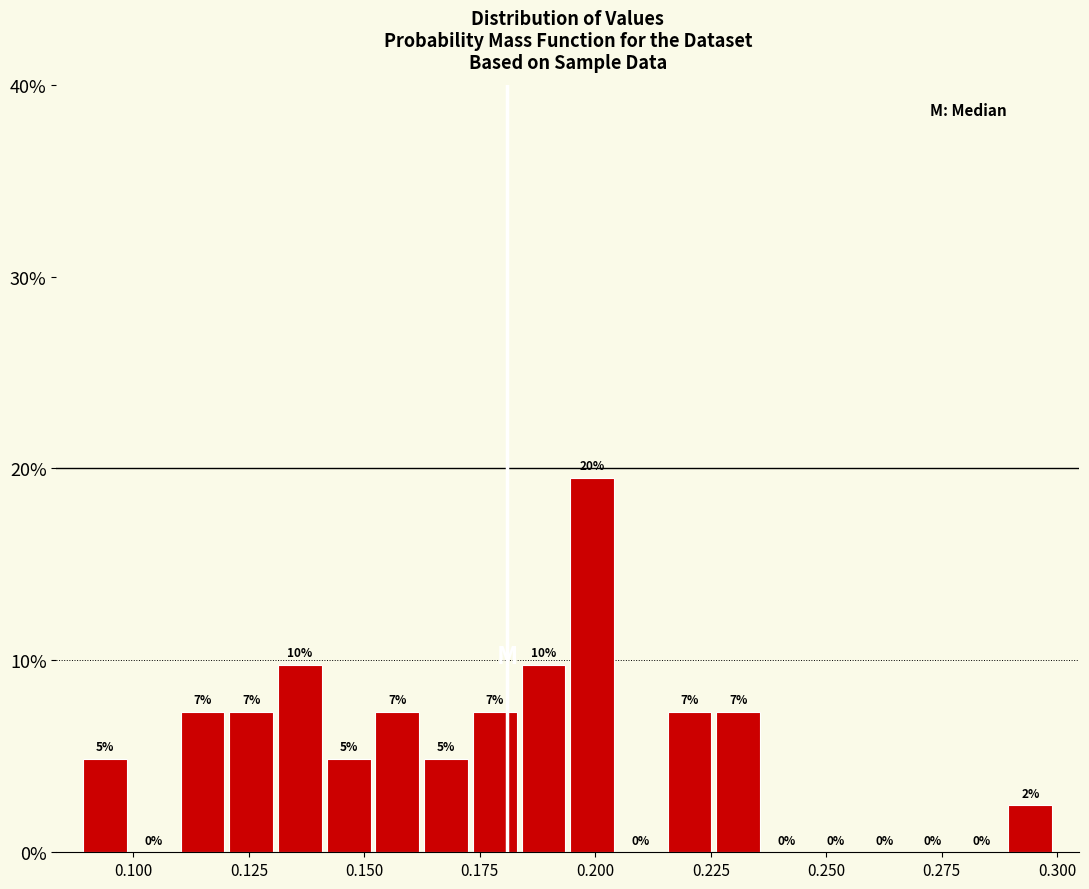

Read against the x-axis, roughly where is the centre of the tallest bar?

0.200